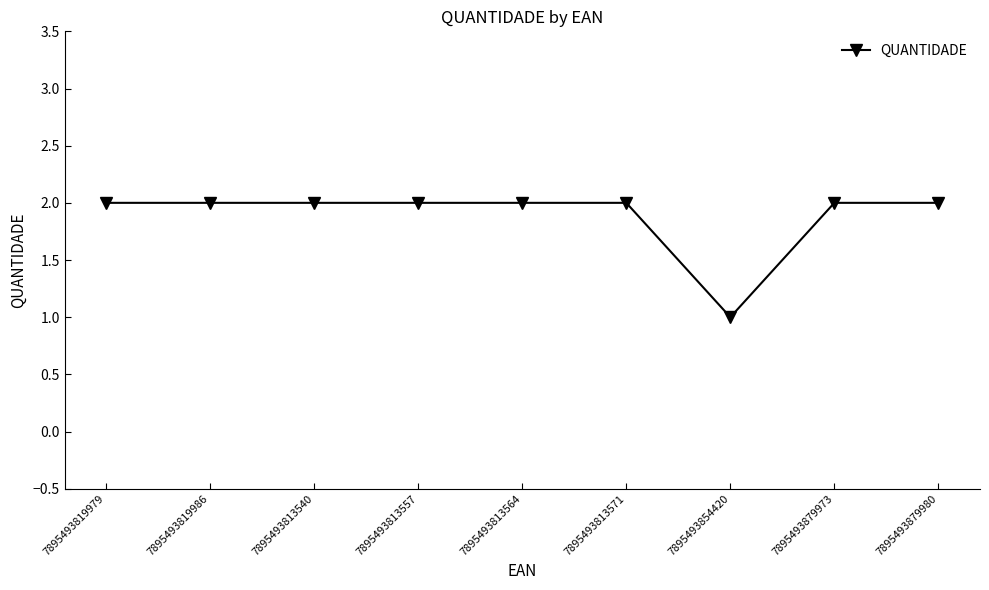

How many series are shown in this chart?

1